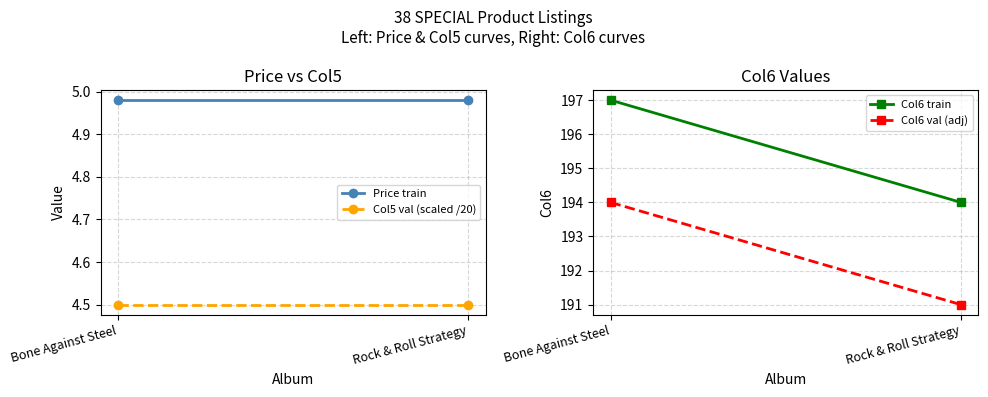

What is the label of the 1st point from the left?

Bone Against Steel